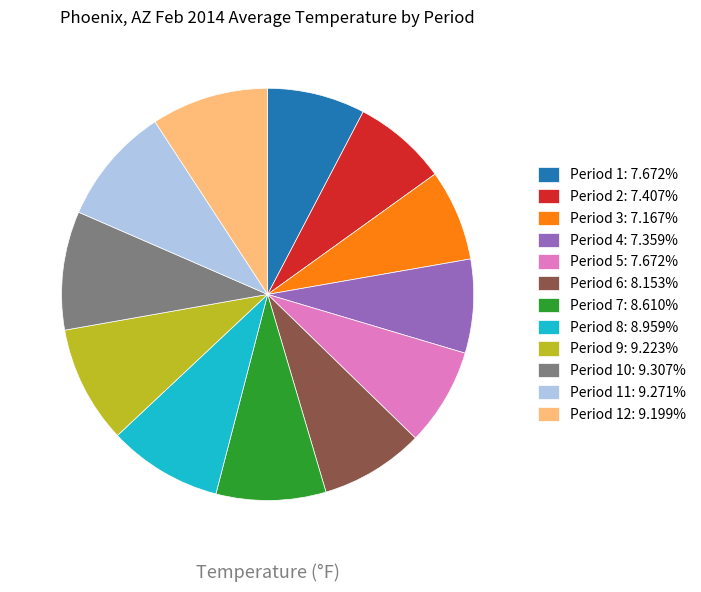

Do Period 2: 7.407% and Period 3: 7.167% together represent more than half of the pie?

No